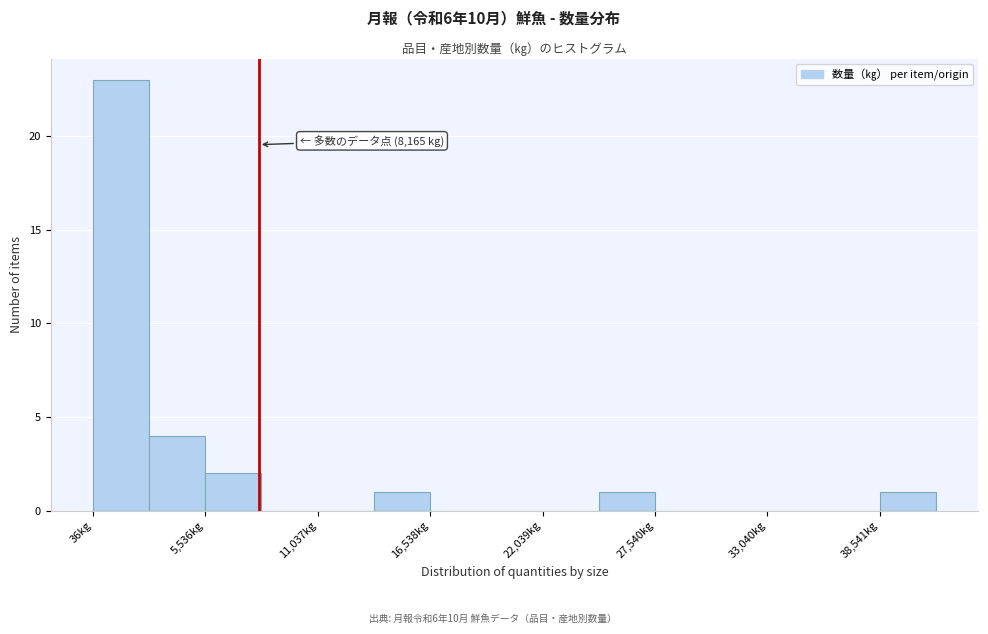

Read against the x-axis, roughly where is the centre of the tallest bar?

1000